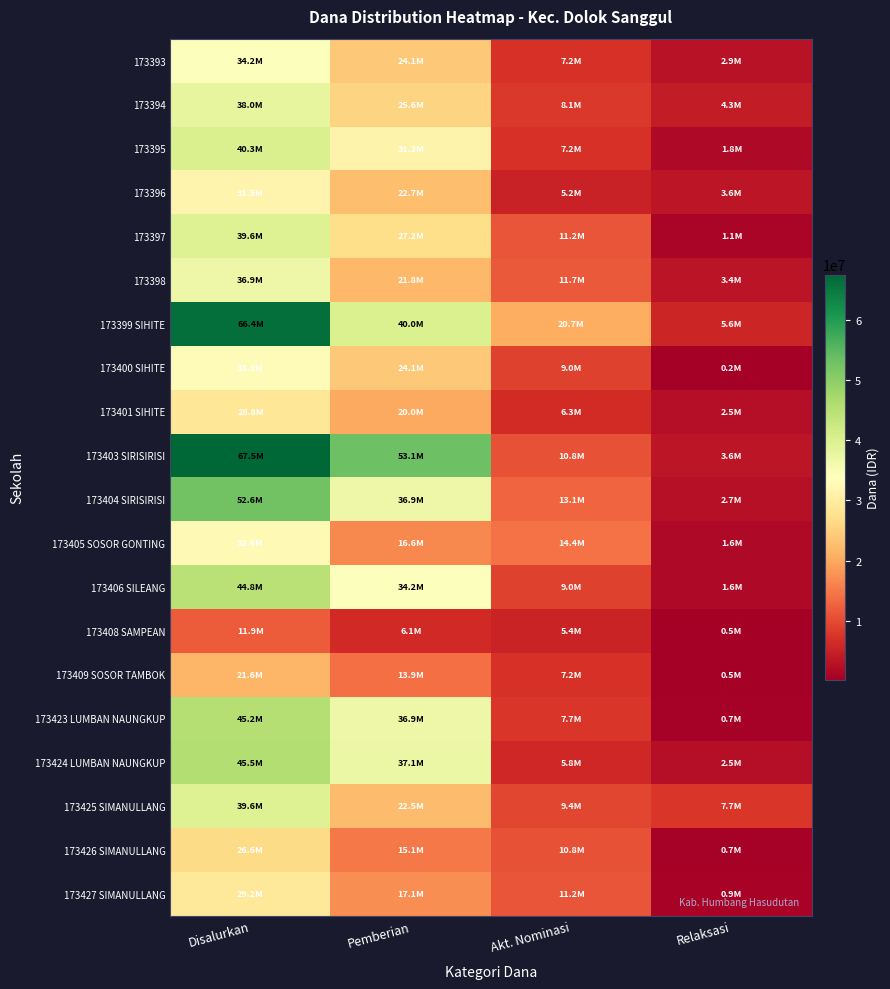

Which series has the largest total across all categories?

173403 SIRISIRISI